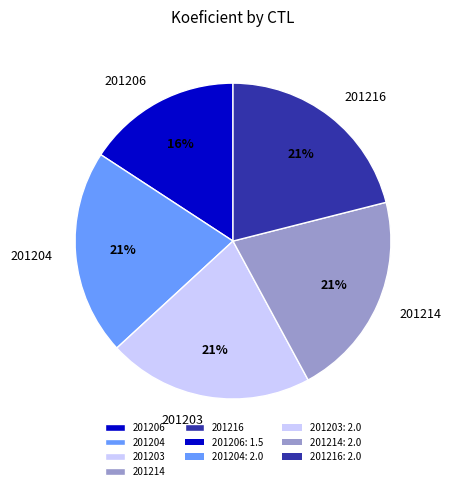

Combined, do 201206 and 201214 account for over 50%?

No